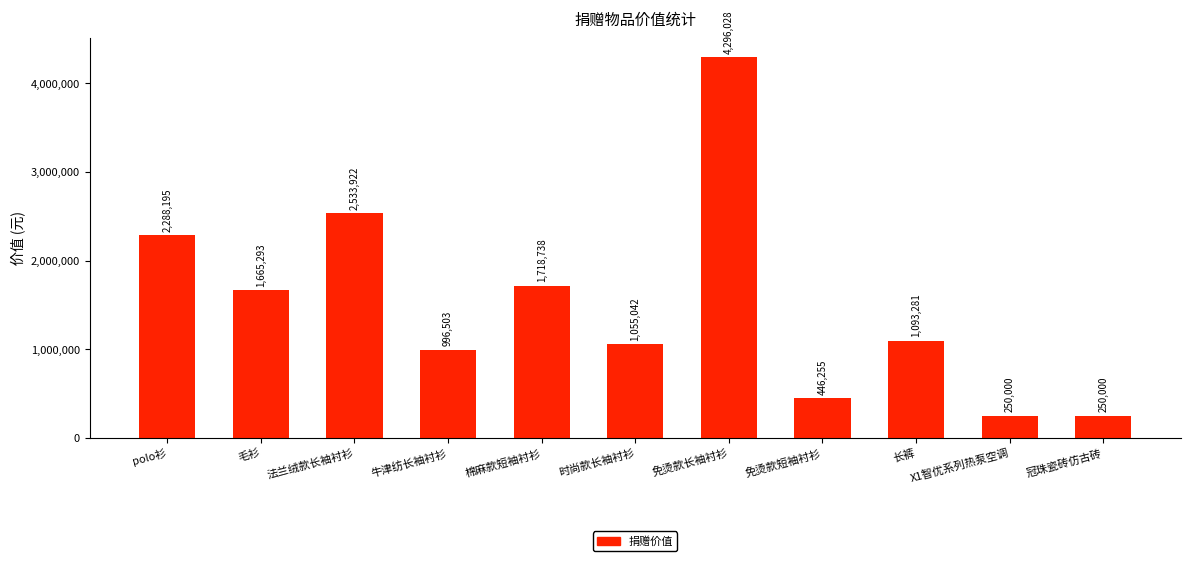

Which has a higher value, 牛津纺长袖衬衫 or 法兰绒款长袖衬衫?

法兰绒款长袖衬衫